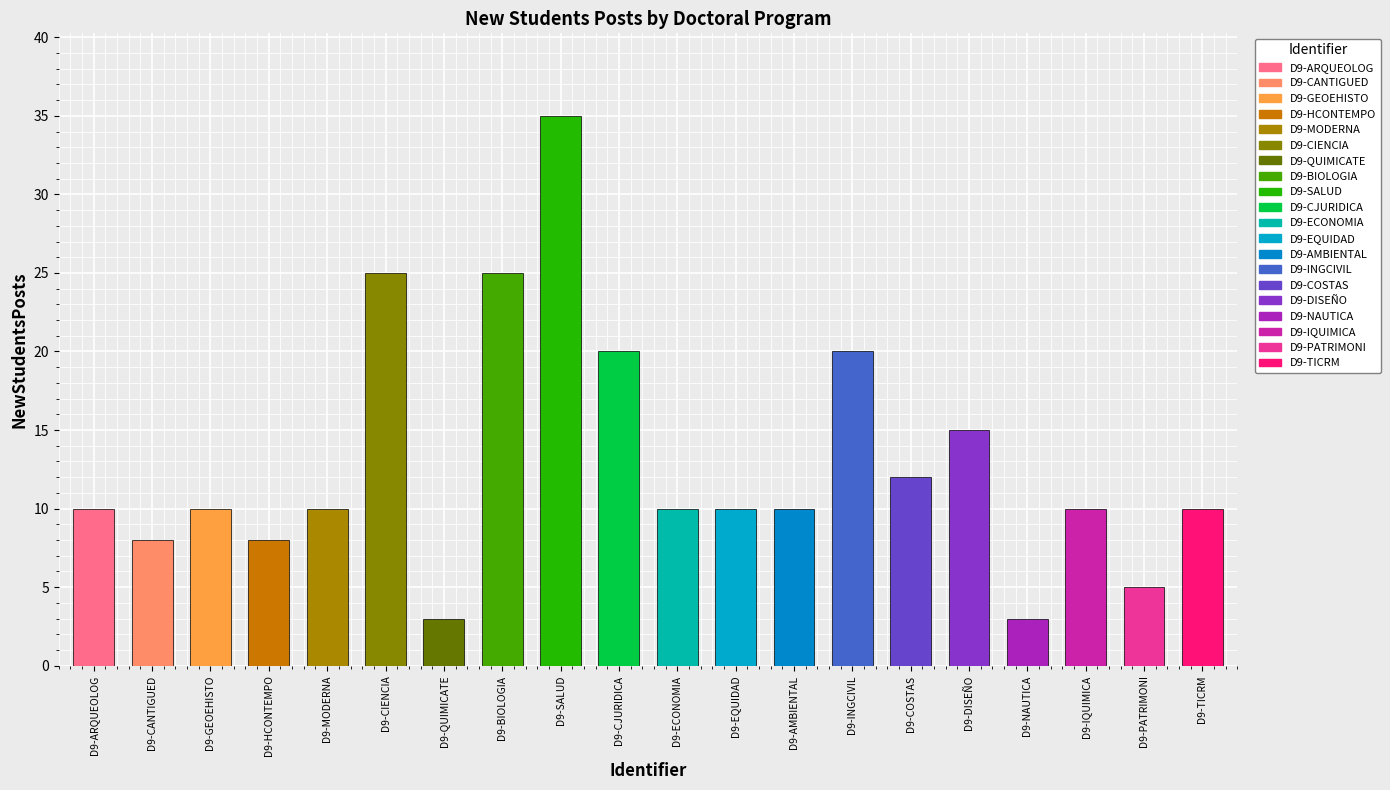

Rank the categories by value from highest to lowest.

D9-SALUD, D9-CIENCIA, D9-BIOLOGIA, D9-CJURIDICA, D9-INGCIVIL, D9-DISEÑO, D9-COSTAS, D9-ARQUEOLOG, D9-GEOEHISTO, D9-MODERNA, D9-ECONOMIA, D9-EQUIDAD, D9-AMBIENTAL, D9-IQUIMICA, D9-TICRM, D9-CANTIGUED, D9-HCONTEMPO, D9-PATRIMONI, D9-QUIMICATE, D9-NAUTICA